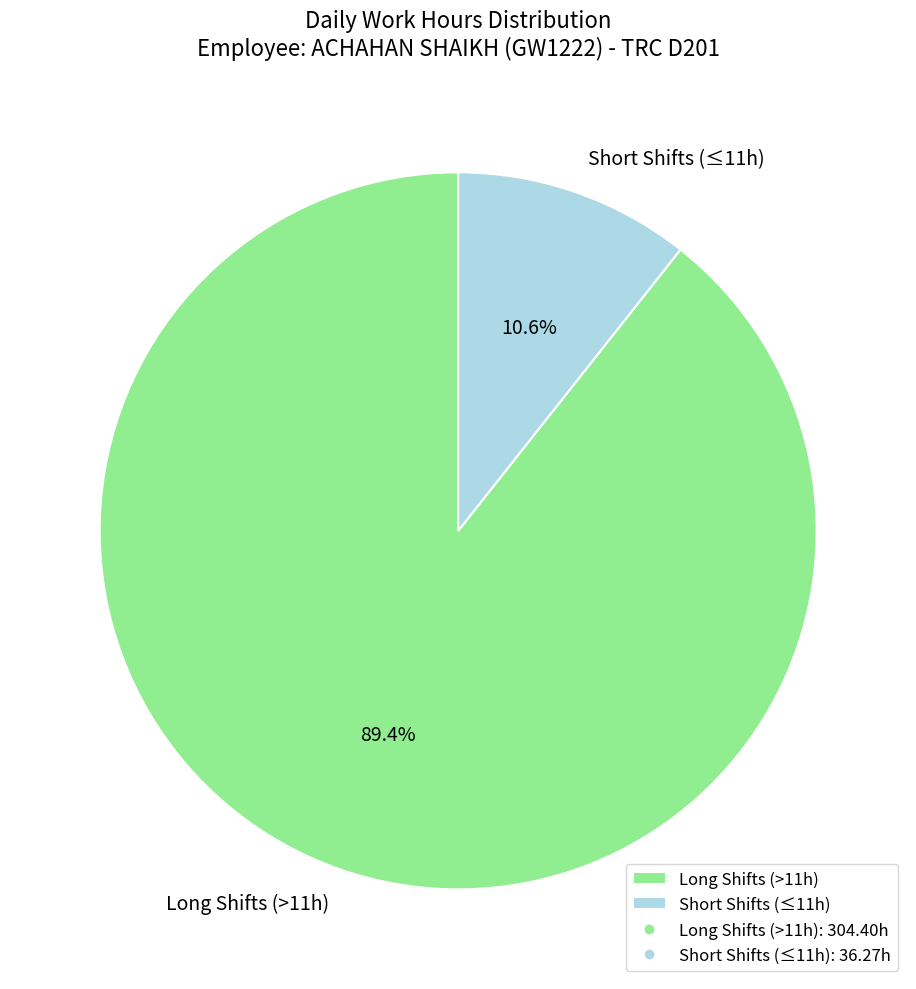

Is the sum of Long Shifts (>11h) and Short Shifts (≤11h) greater than half?

Yes